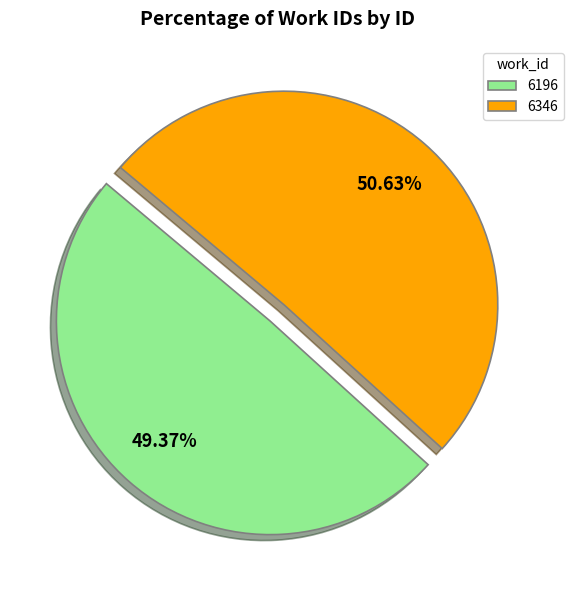

Which slice is the largest?

6346